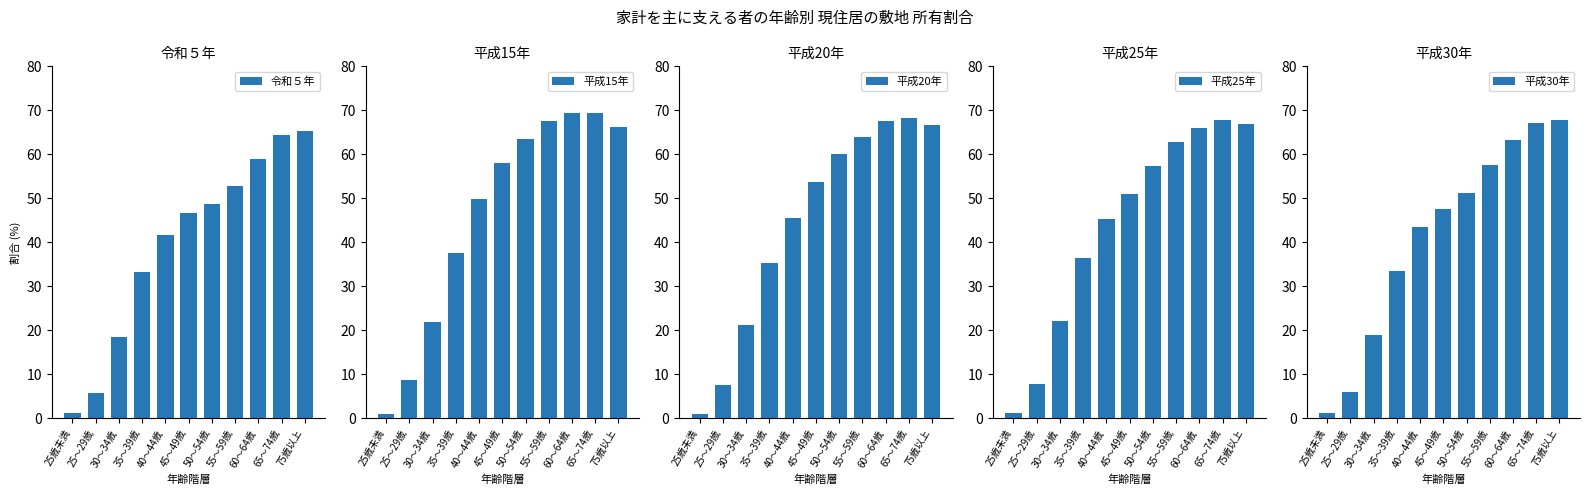

Count the number of data series in this chart.

5